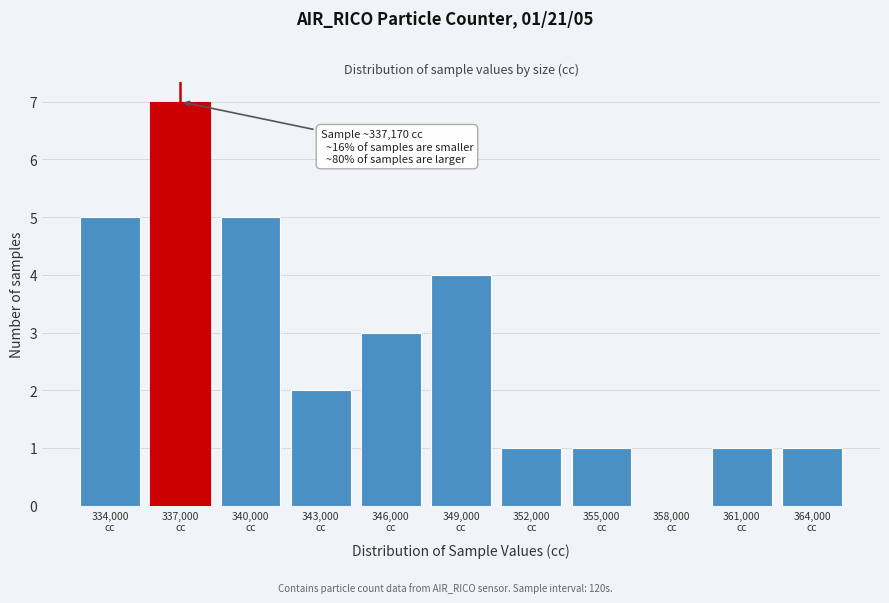

What is the sum of all values?

30